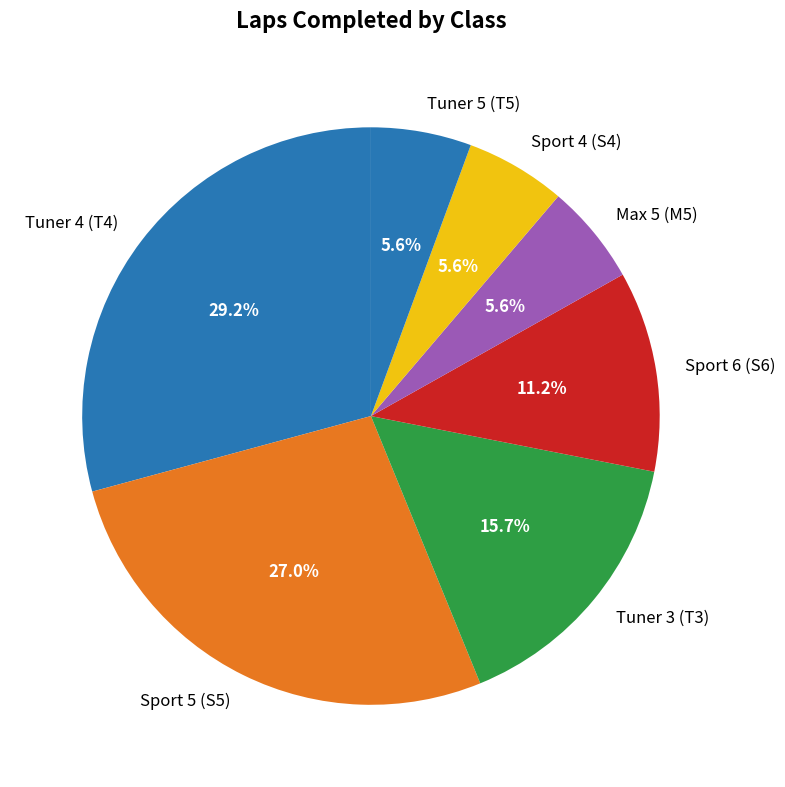

Which slice is the largest?

Tuner 4 (T4)